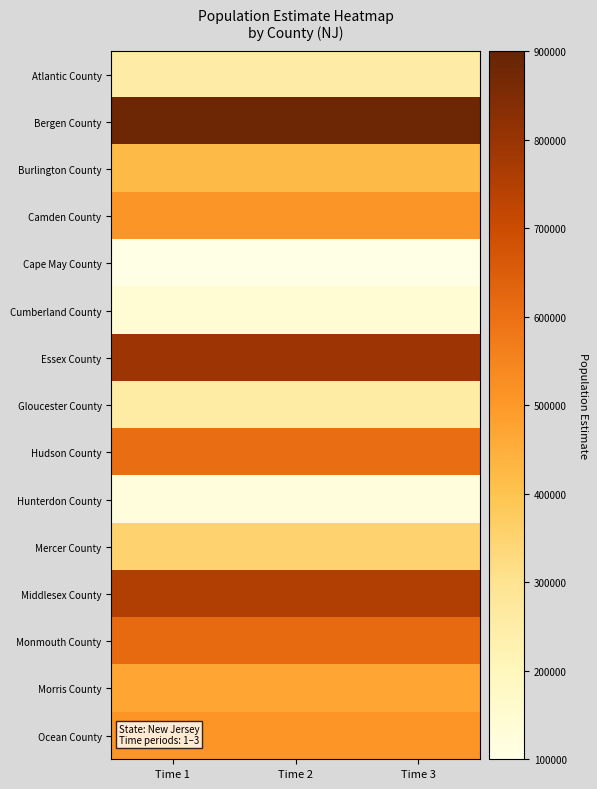

Rank the series by their maximum value, from highest to lowest.

Bergen County, Essex County, Middlesex County, Monmouth County, Hudson County, Ocean County, Camden County, Morris County, Burlington County, Mercer County, Gloucester County, Atlantic County, Cumberland County, Hunterdon County, Cape May County